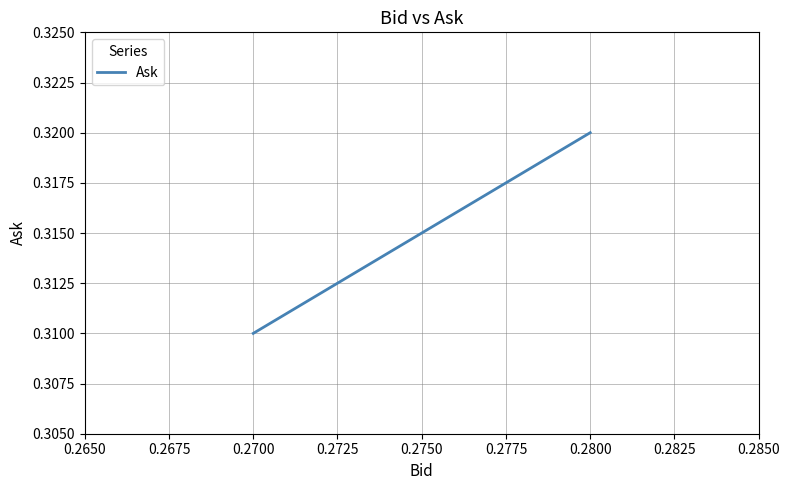

What is the maximum value shown in the chart?

0.3